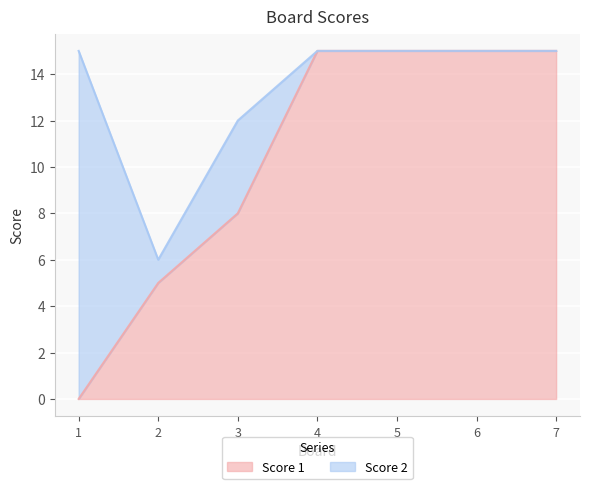

What is the total value across all series at 2?

6